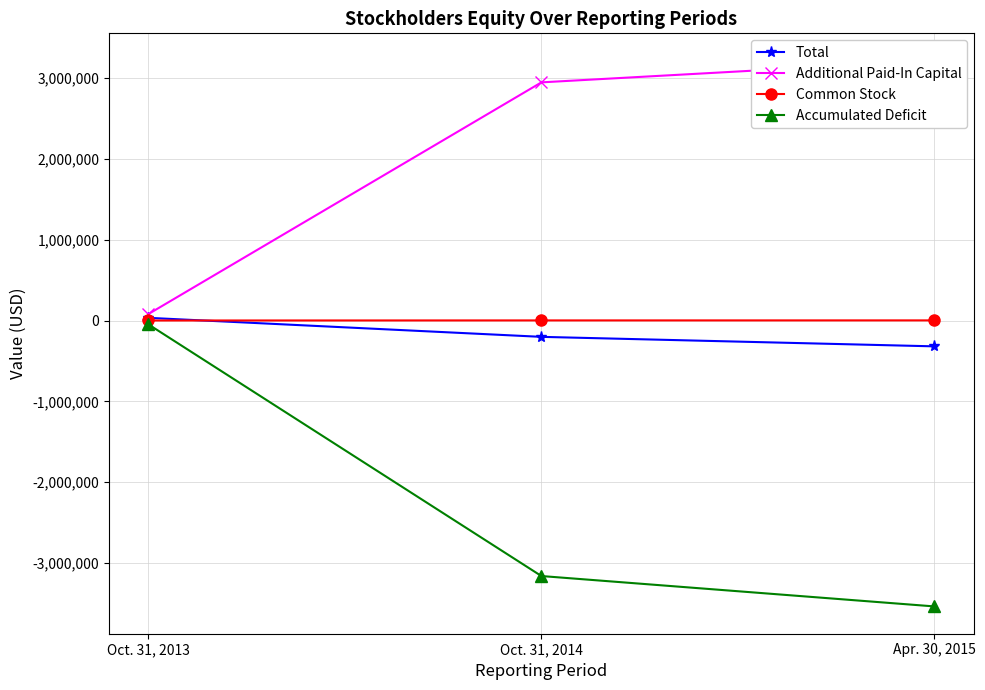

What is the average value of the Accumulated Deficit series?

-2247285